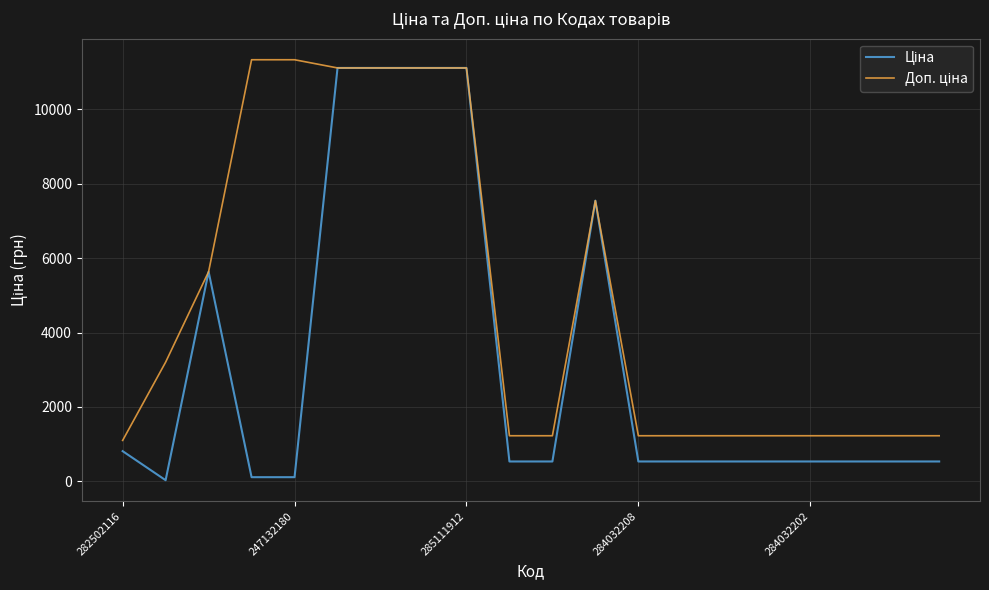

How many distinct data groups are displayed?

2